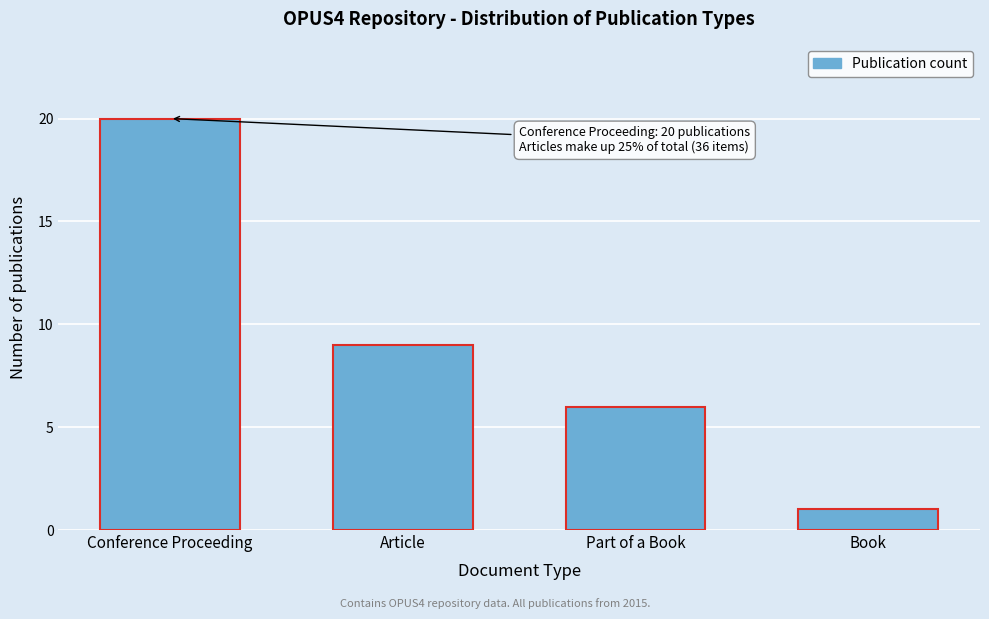

Reading right to left, what are all the values shown in this chart?

Book=1	Part of a Book=6	Article=9	Conference Proceeding=20